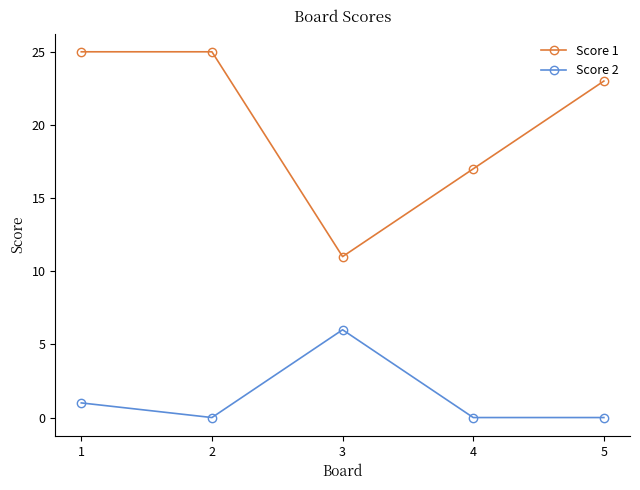

What is the spread (max minus min) of values at 2?

25